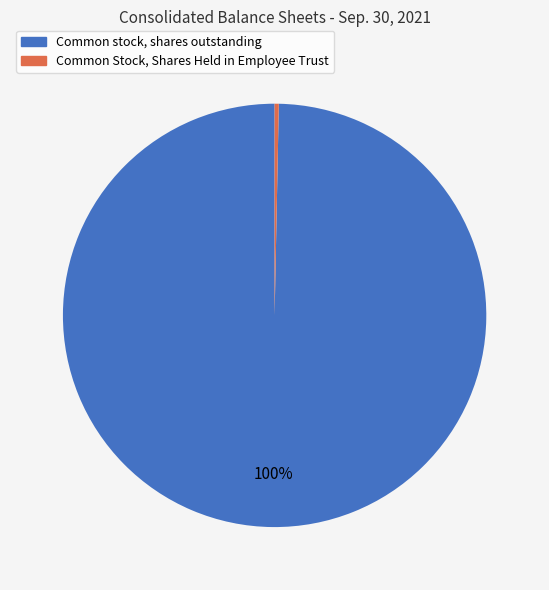

Which slice represents more than half of the pie?

Common stock, shares outstanding